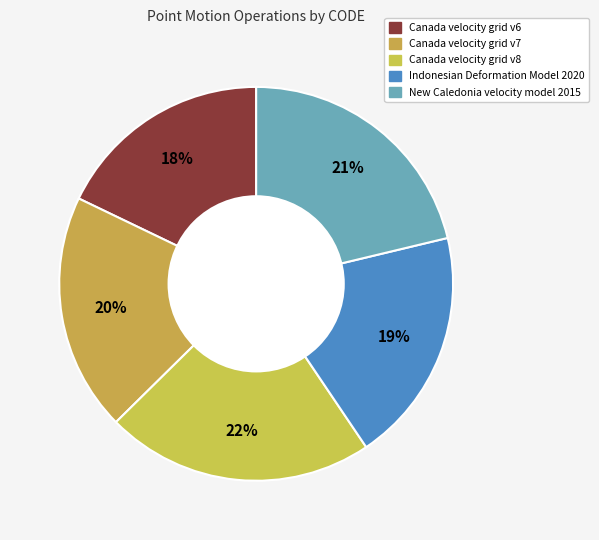

Which category has the smallest portion of the pie?

Canada velocity grid v6